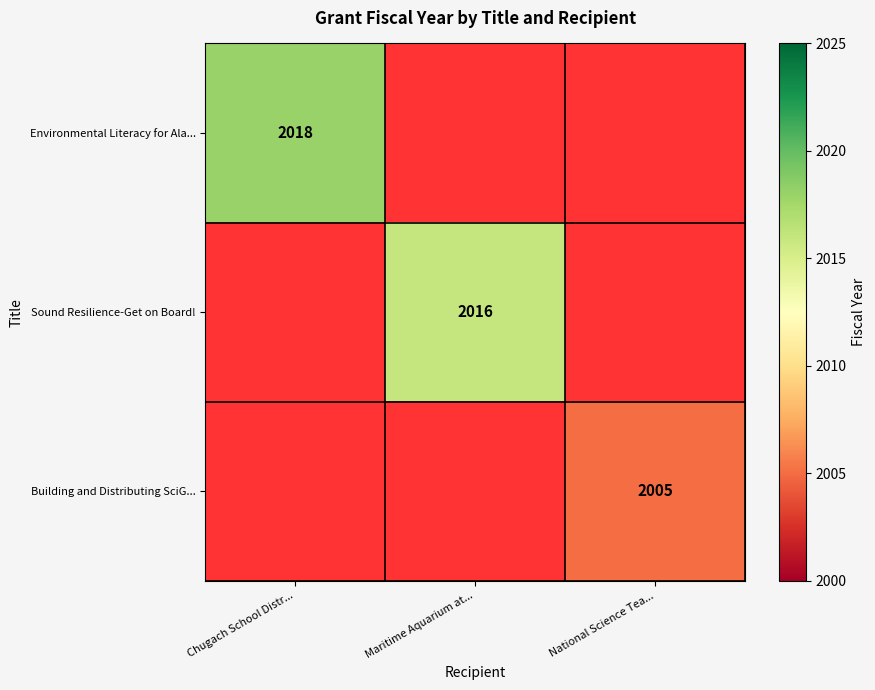

True or false: Environmental Literacy for Ala... has a value of 2018 at Chugach School Distr....

True